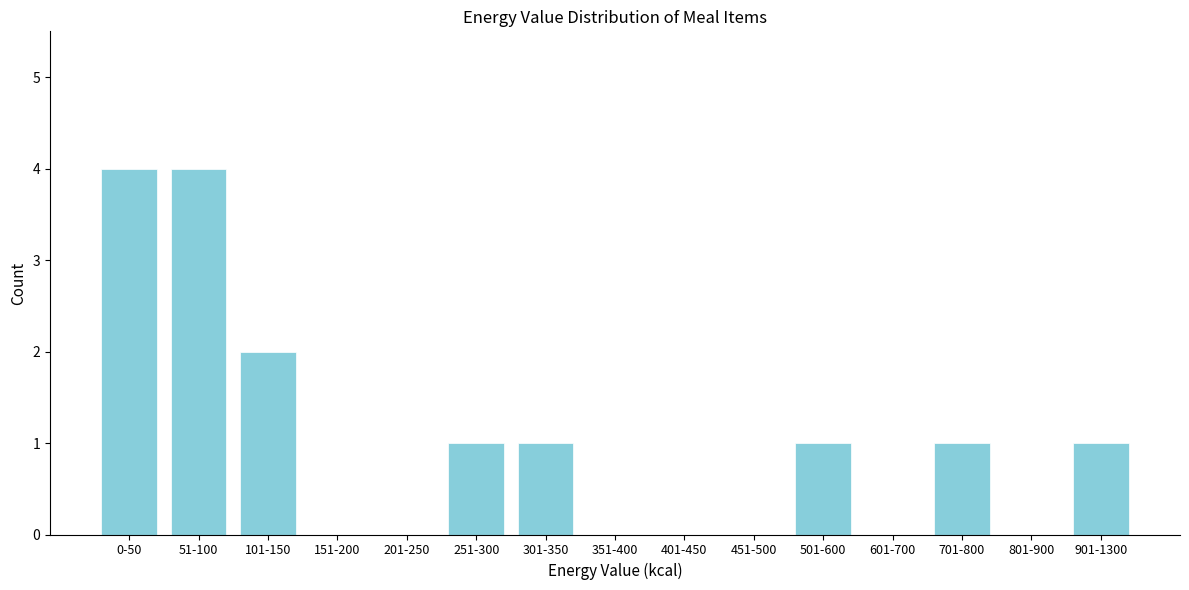

Reading left to right, list all the values displayed in this chart.

0-50=4	51-100=4	101-150=2	151-200=0	201-250=0	251-300=1	301-350=1	351-400=0	401-450=0	451-500=0	501-600=1	601-700=0	701-800=1	801-900=0	901-1300=1